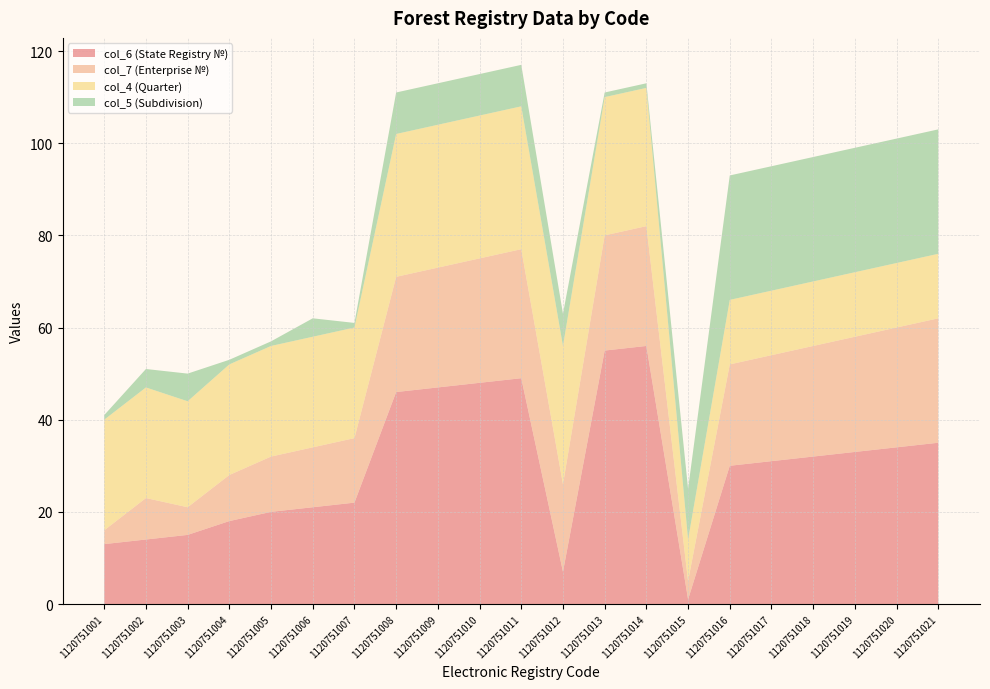

Reading left to right, transcribe all the data shown in this chart.

col_6 (State Registry №): 1120751001=13	1120751002=14	1120751003=15	1120751004=18	1120751005=20	1120751006=21	1120751007=22	1120751008=46	1120751009=47	1120751010=48	1120751011=49	1120751012=7	1120751013=55	1120751014=56	1120751015=1	1120751016=30	1120751017=31	1120751018=32	1120751019=33	1120751020=34	1120751021=35
col_7 (Enterprise №): 1120751001=3	1120751002=9	1120751003=6	1120751004=10	1120751005=12	1120751006=13	1120751007=14	1120751008=25	1120751009=26	1120751010=27	1120751011=28	1120751012=19	1120751013=25	1120751014=26	1120751015=4	1120751016=22	1120751017=23	1120751018=24	1120751019=25	1120751020=26	1120751021=27
col_4 (Quarter): 1120751001=24	1120751002=24	1120751003=23	1120751004=24	1120751005=24	1120751006=24	1120751007=24	1120751008=31	1120751009=31	1120751010=31	1120751011=31	1120751012=30	1120751013=30	1120751014=30	1120751015=9	1120751016=14	1120751017=14	1120751018=14	1120751019=14	1120751020=14	1120751021=14
col_5 (Subdivision): 1120751001=1	1120751002=4	1120751003=6	1120751004=1	1120751005=1	1120751006=4	1120751007=1	1120751008=9	1120751009=9	1120751010=9	1120751011=9	1120751012=7	1120751013=1	1120751014=1	1120751015=11	1120751016=27	1120751017=27	1120751018=27	1120751019=27	1120751020=27	1120751021=27